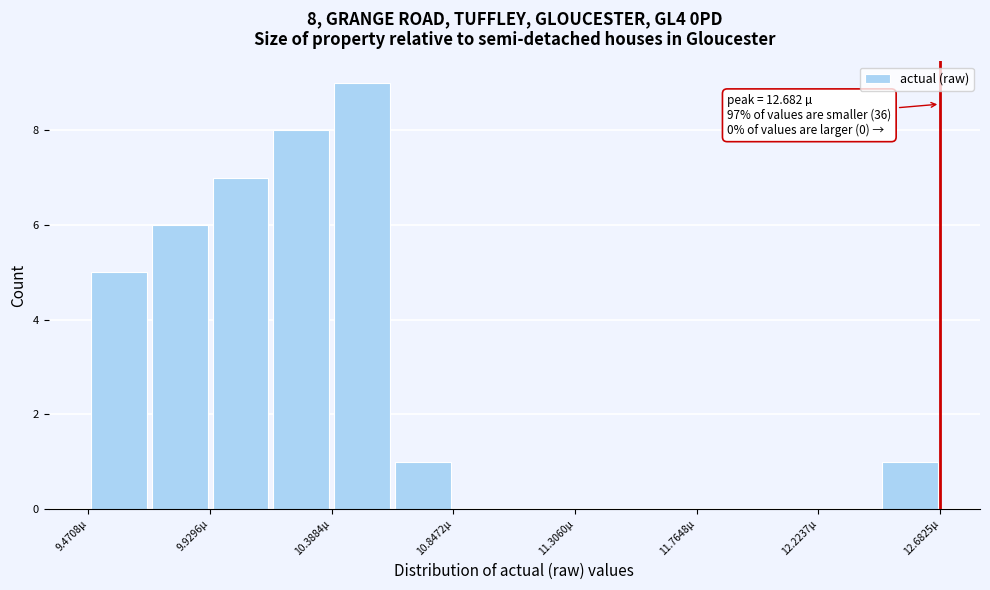

Which range on the x-axis has the tallest bar?

10.40 to 10.60